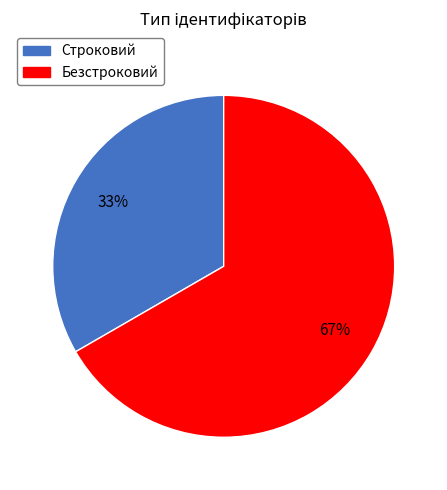

True or false: Строковий accounts for 43% of the total.

False